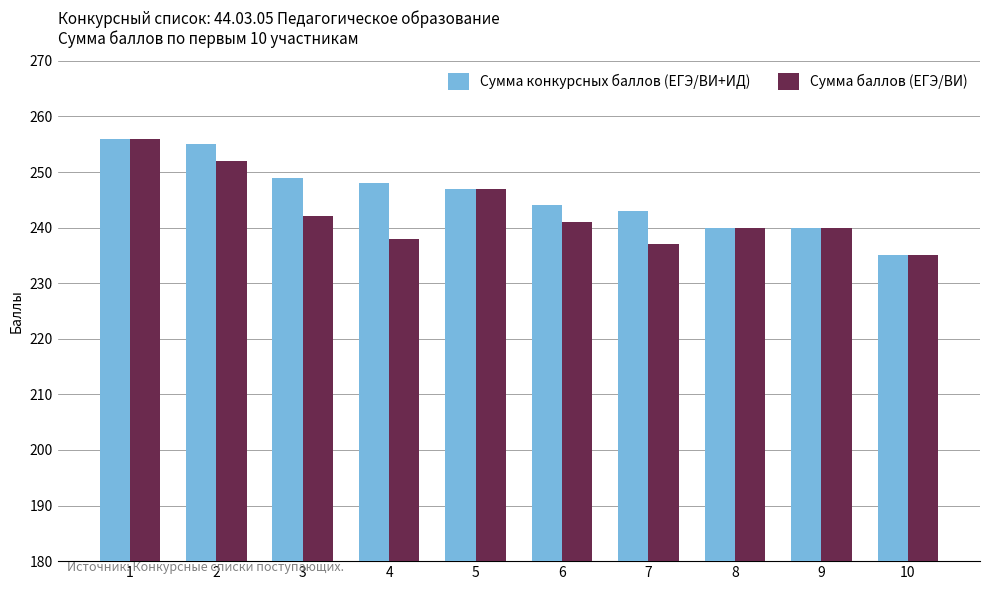

Reading left to right, transcribe all the data shown in this chart.

Сумма конкурсных баллов (ЕГЭ/ВИ+ИД): 256	255	249	248	247	244	243	240	240	235
Сумма баллов (ЕГЭ/ВИ): 256	252	242	238	247	241	237	240	240	235